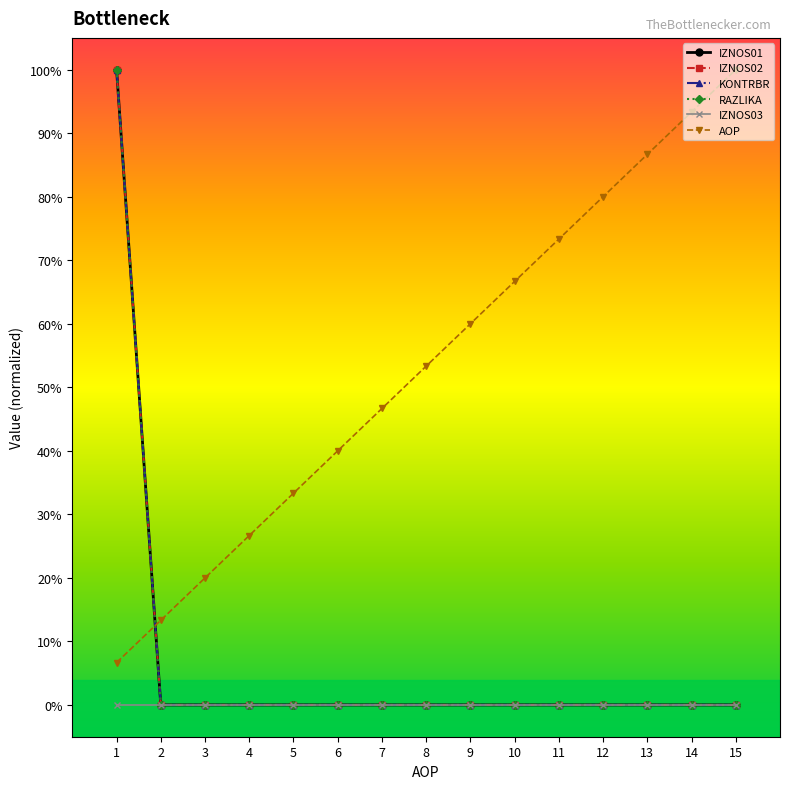

Does the chart have visible grid lines?

No